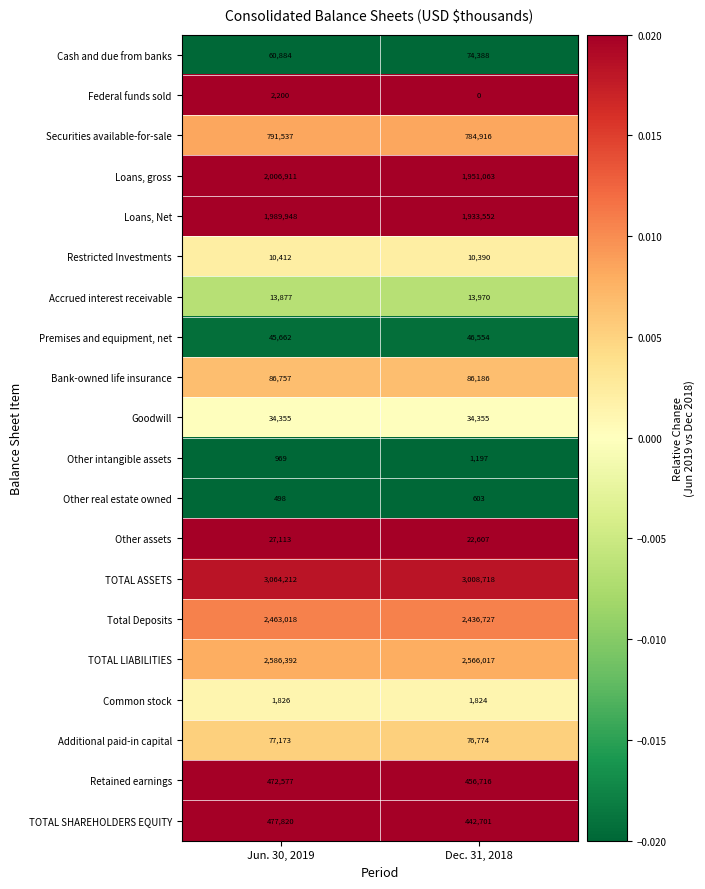

What is the total value across all series at Jun. 30, 2019?

14214141